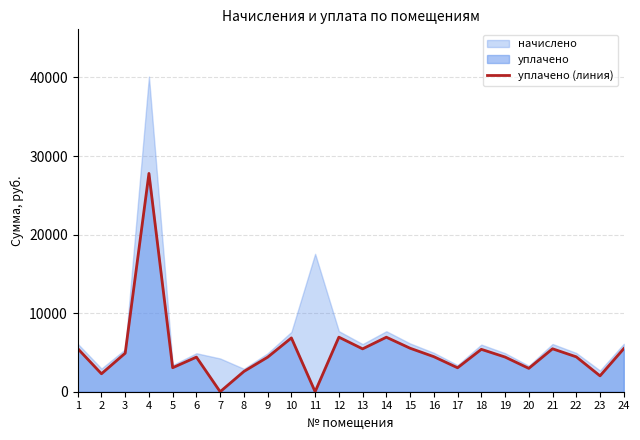

Which label corresponds to the largest value in the chart?

4